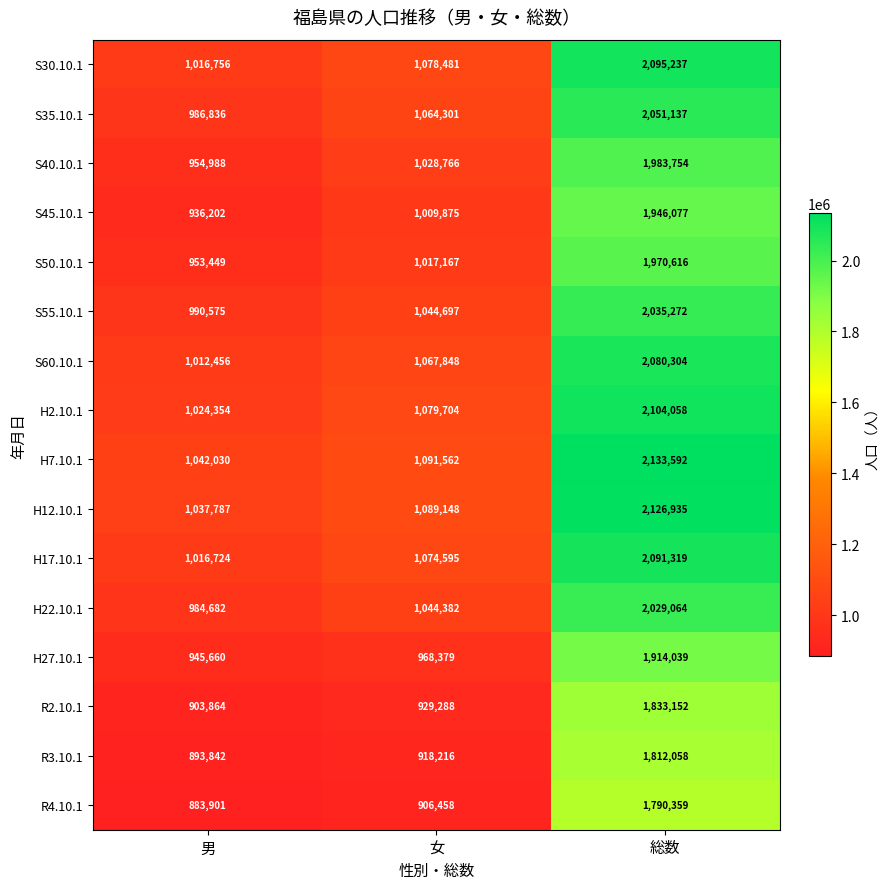

Which series has the largest range (max minus min)?

H7.10.1